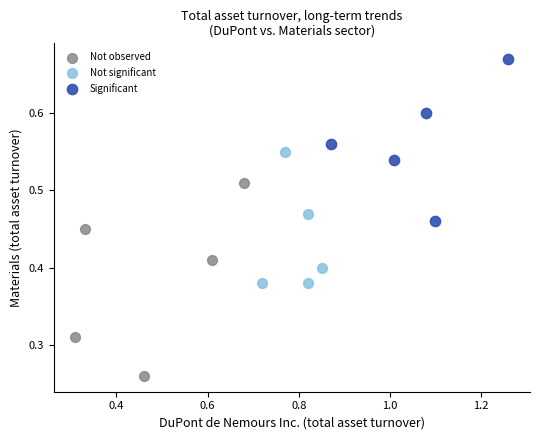

Which series has the largest Y range (max minus min)?

Not observed